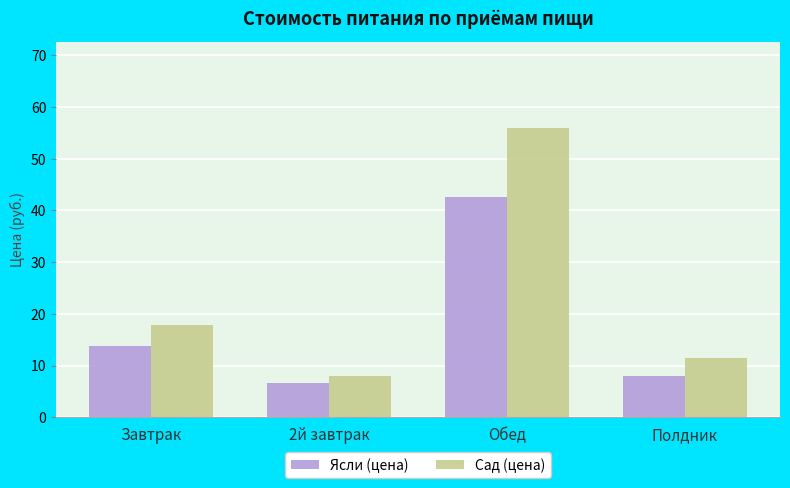

Reading left to right, extract all data points from this chart.

Ясли (цена): Завтрак=13.7	2й завтрак=6.7	Обед=42.6	Полдник=8.0
Сад (цена): Завтрак=17.8	2й завтрак=8.0	Обед=55.9	Полдник=11.4